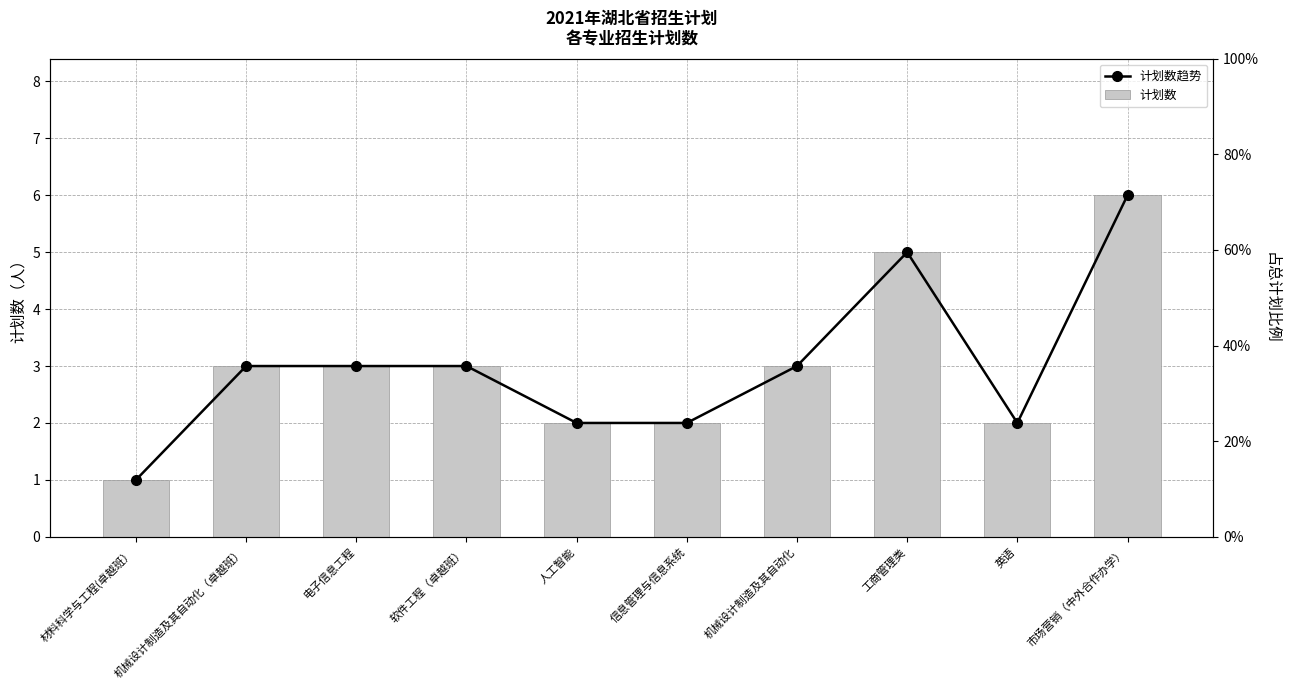

Reading left to right, list all the values displayed in this chart.

计划数趋势: 材料科学与工程(卓越班）=1	机械设计制造及其自动化（卓越班）=3	电子信息工程=3	软件工程（卓越班）=3	人工智能=2	信息管理与信息系统=2	机械设计制造及其自动化=3	工商管理类=5	英语=2	市场营销（中外合作办学）=6
计划数: 材料科学与工程(卓越班）=1	机械设计制造及其自动化（卓越班）=3	电子信息工程=3	软件工程（卓越班）=3	人工智能=2	信息管理与信息系统=2	机械设计制造及其自动化=3	工商管理类=5	英语=2	市场营销（中外合作办学）=6